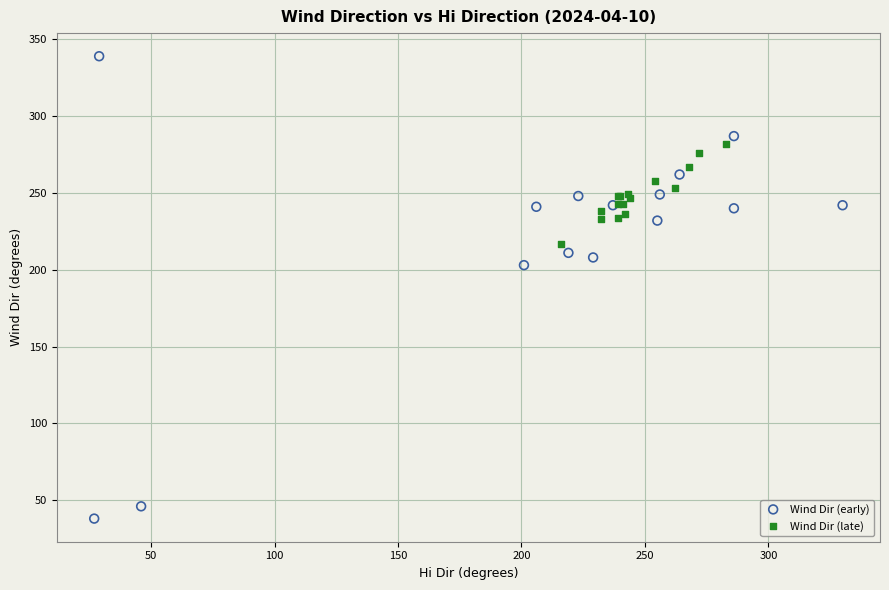

Which series has the largest Y range (max minus min)?

Wind Dir (early)